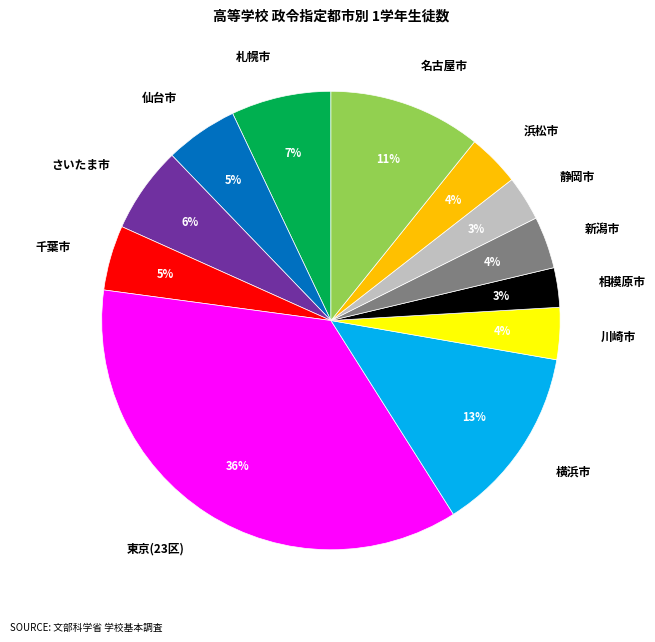

Which has a higher value, 仙台市 or さいたま市?

さいたま市